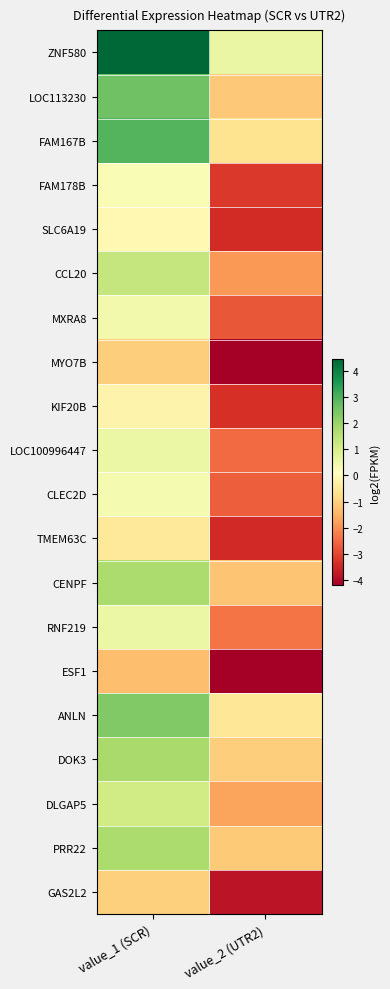

Which series has the largest range (max minus min)?

ZNF580